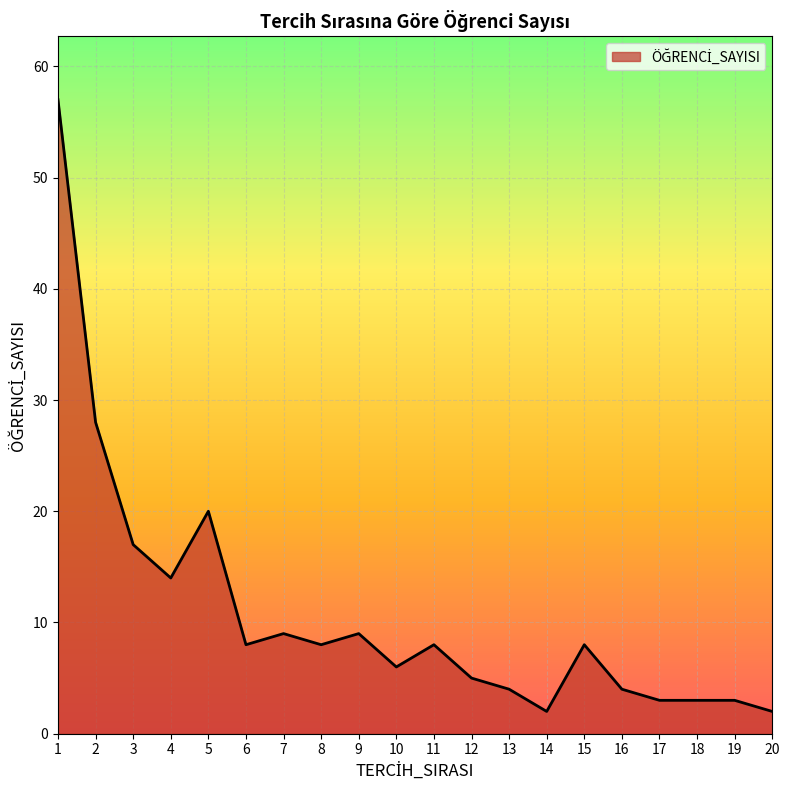

True or false: the data shows 2 at 20.

True